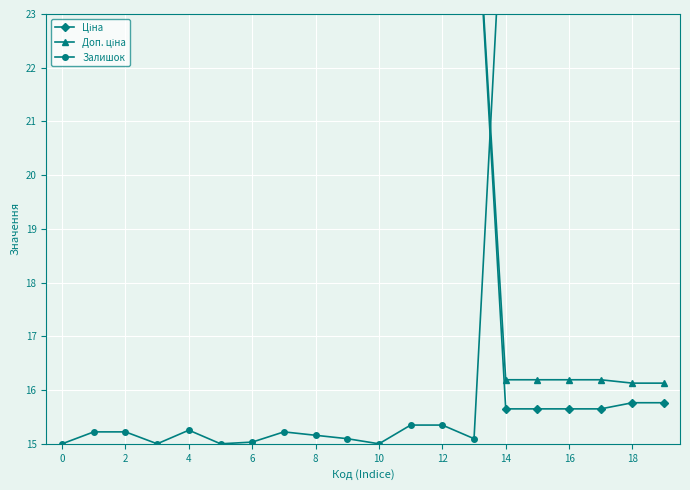

How many categories are shown in the chart?

20